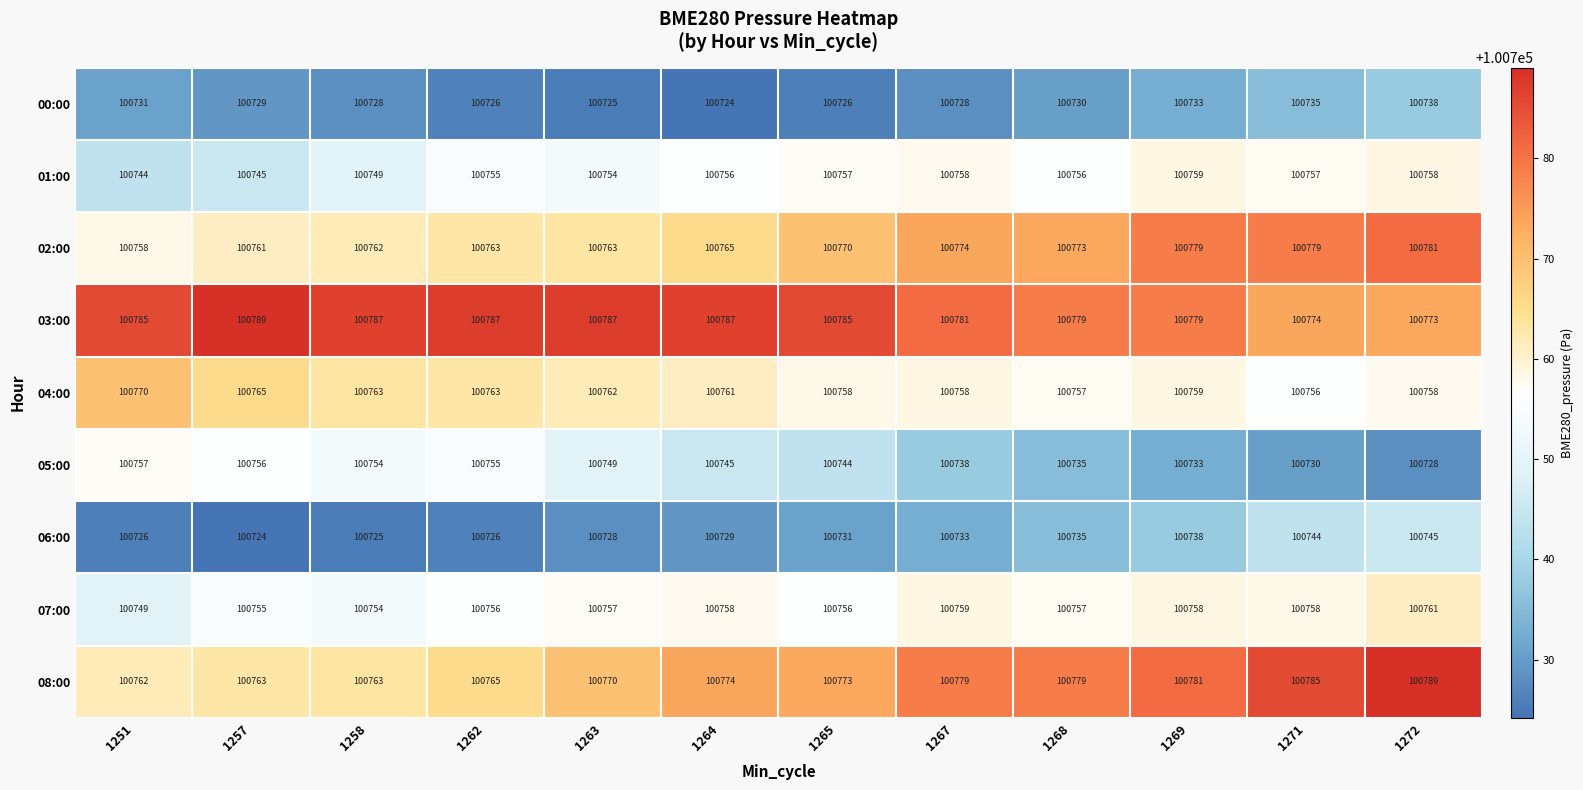

What is the spread (max minus min) of values at 1272?

61